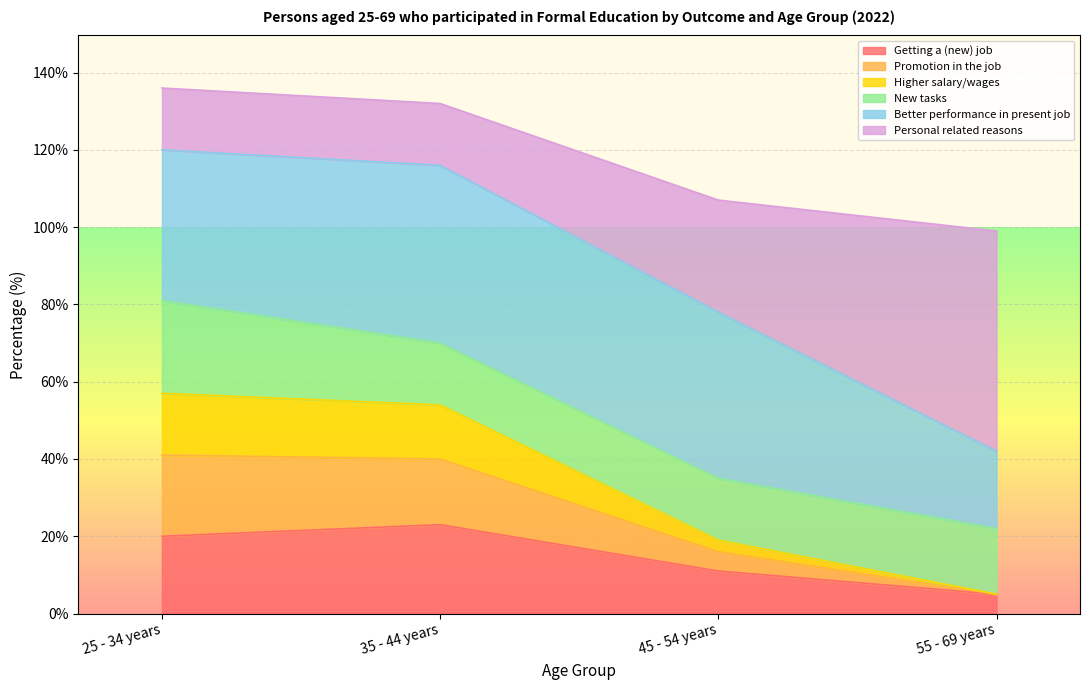

What is the maximum value for Getting a (new) job?

23